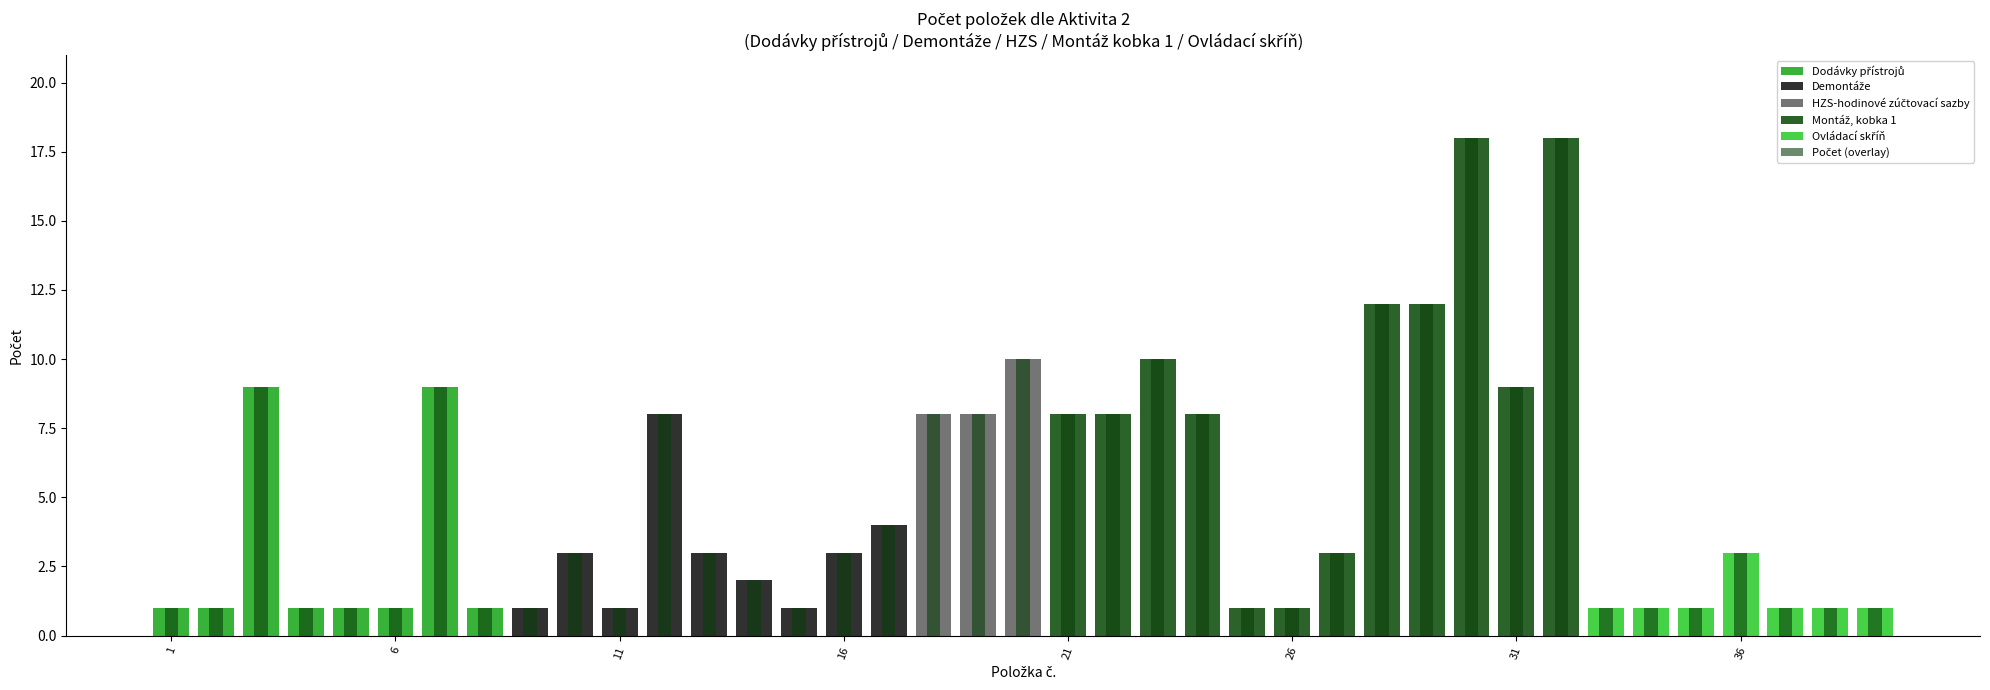

What is the smallest value displayed?

1